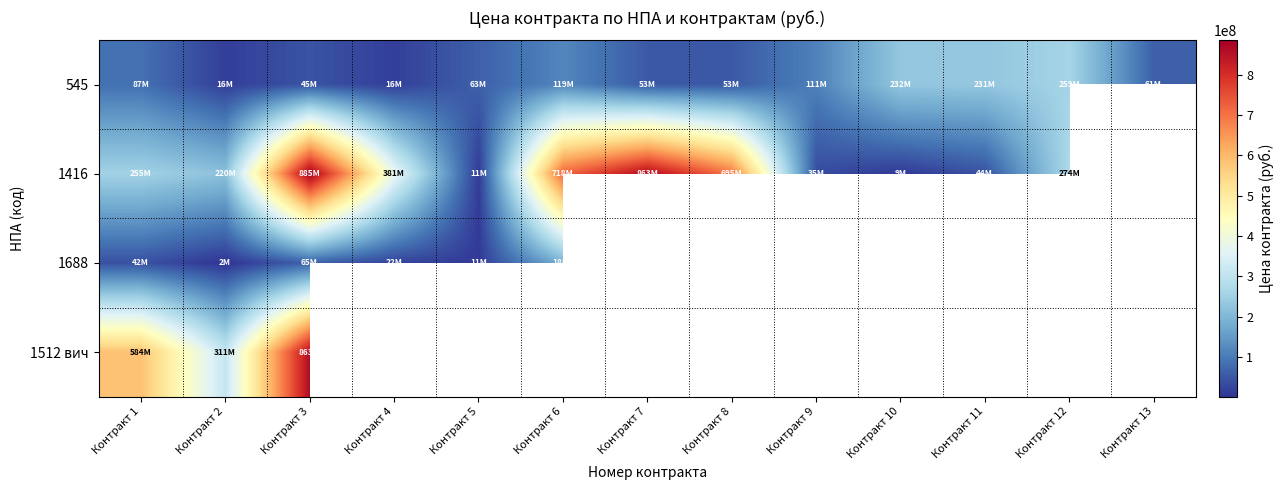

Rank the series by their maximum value, from lowest to highest.

1688, 545, 1512 вич, 1416